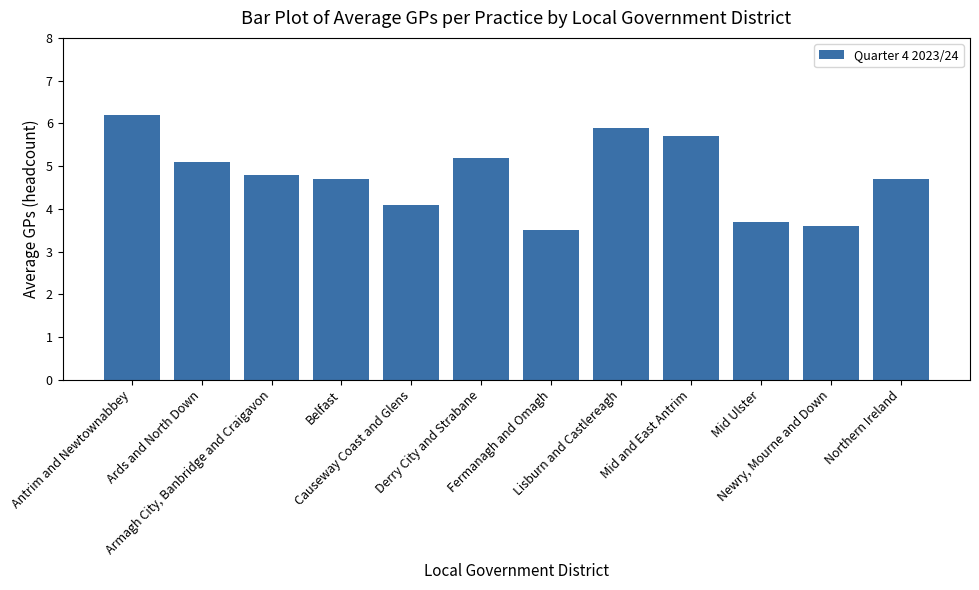

Reading left to right, extract all data points from this chart.

6.2	5.1	4.8	4.7	4.1	5.2	3.5	5.9	5.7	3.7	3.6	4.7